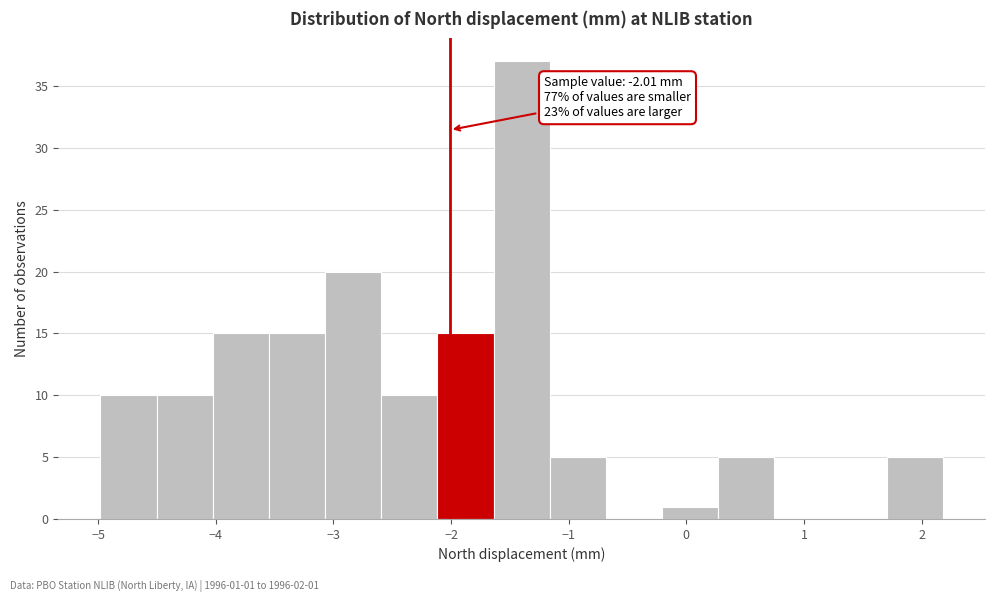

Which range on the x-axis has the tallest bar?

-1.6 to -1.2